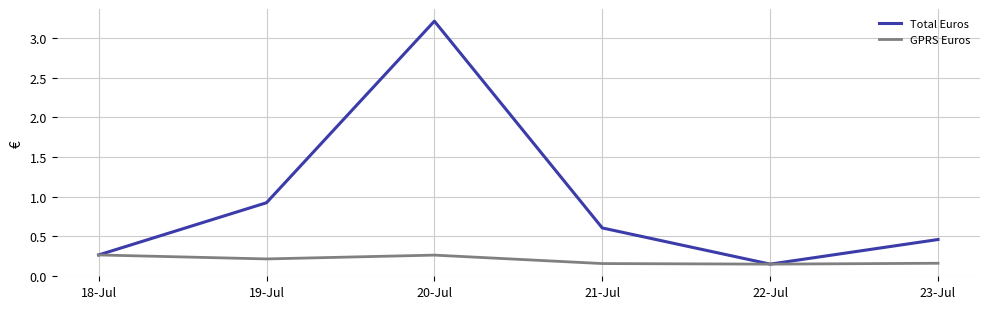

What position from the right is 22-Jul?

2